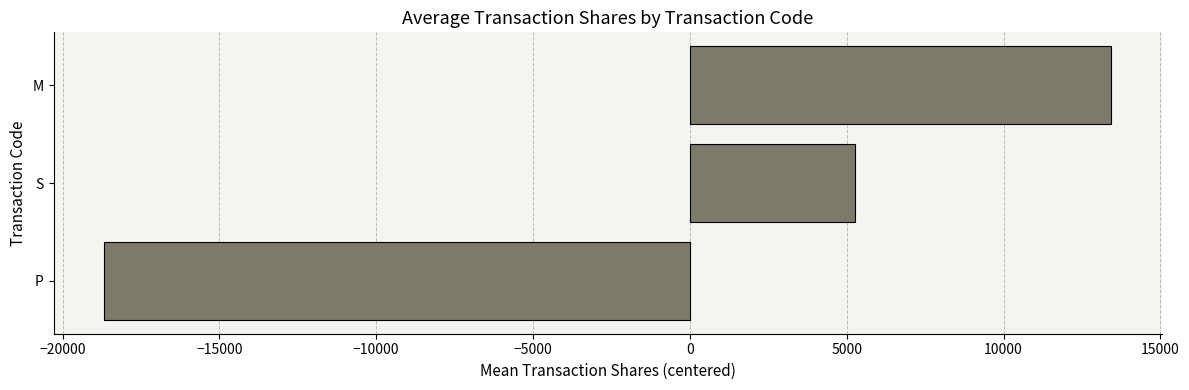

List the labels in order of value, largest first.

M, S, P